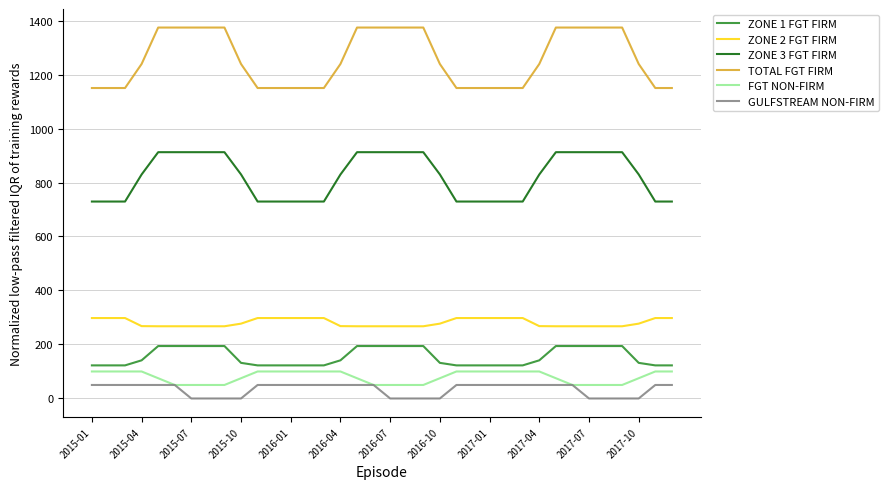

What is the highest value of the FGT NON-FIRM series?

100.0